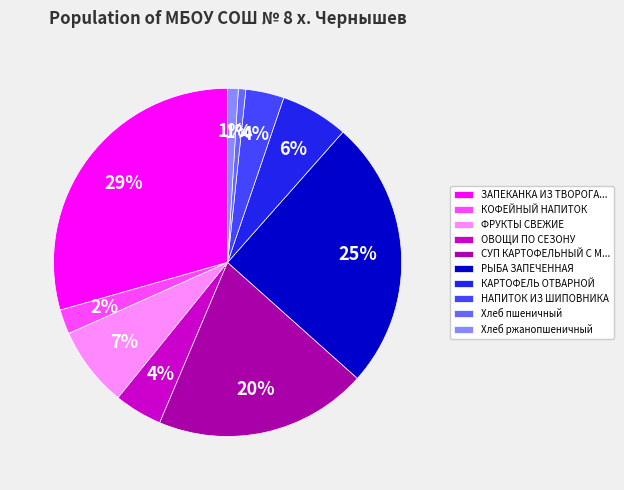

Is НАПИТОК ИЗ ШИПОВНИКА the majority of the pie?

No